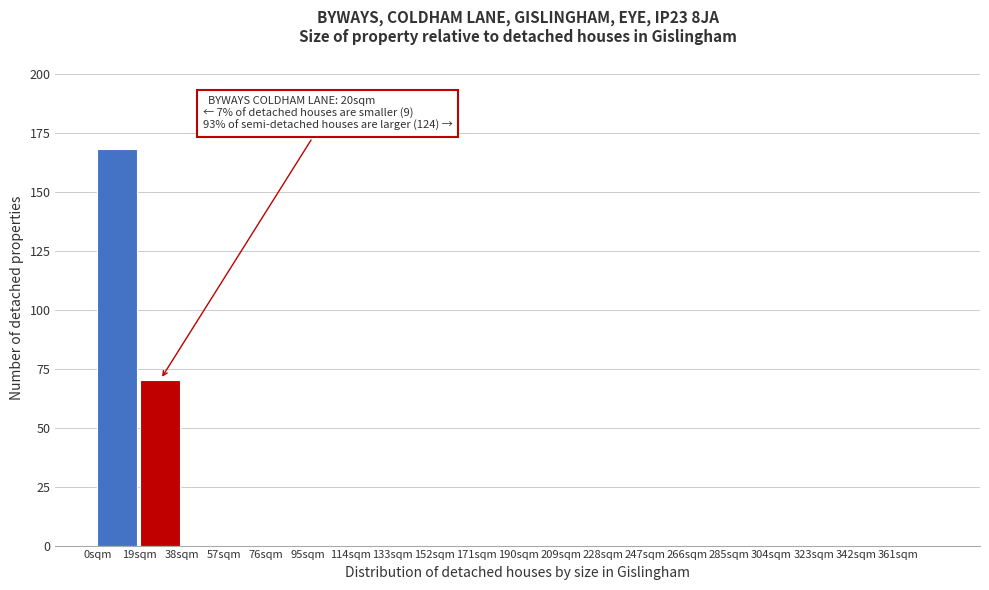

Which range on the x-axis has the tallest bar?

0 to 19